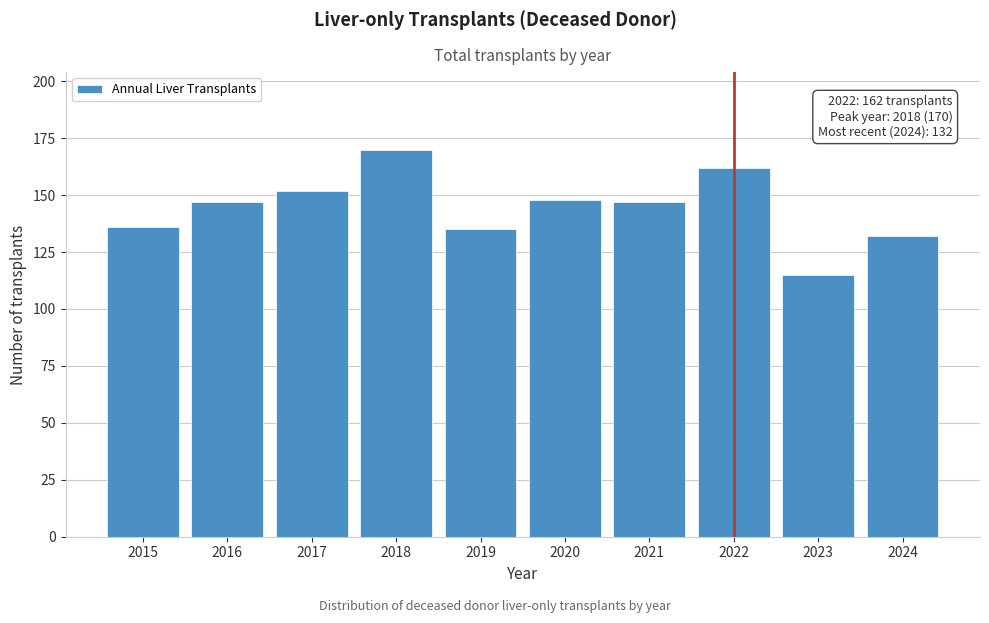

Reading left to right, what are all the values shown in this chart?

136	147	152	170	135	148	147	162	115	132